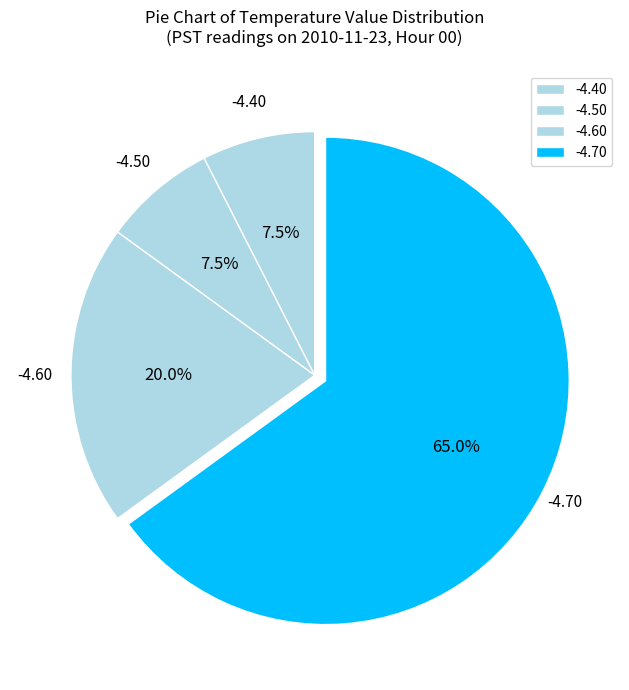

Between -4.50 and -4.60, which is larger?

-4.60